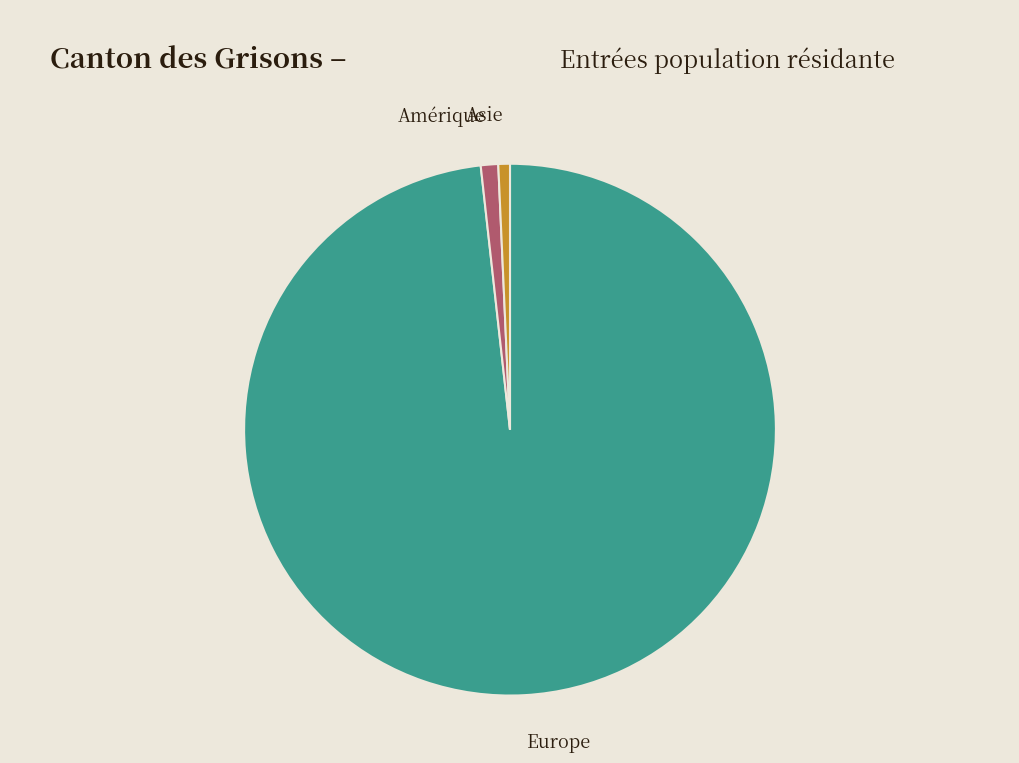

Is there a majority slice in this chart?

Yes